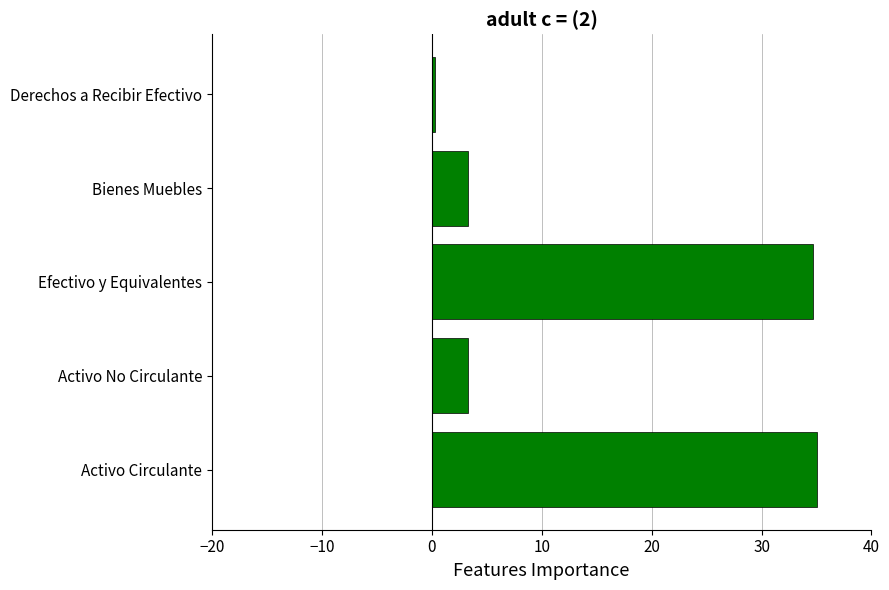

What is the difference between the maximum and minimum values?

34.7